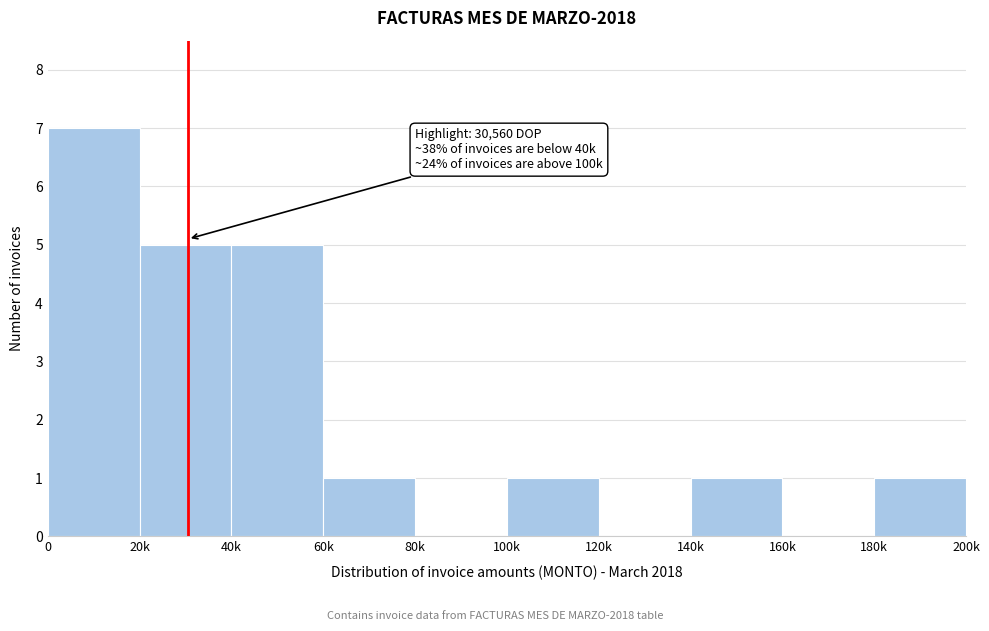

Reading right to left, what are all the values shown in this chart?

180k=1	160k=0	140k=1	120k=0	100k=1	80k=0	60k=1	40k=5	20k=5	0=7